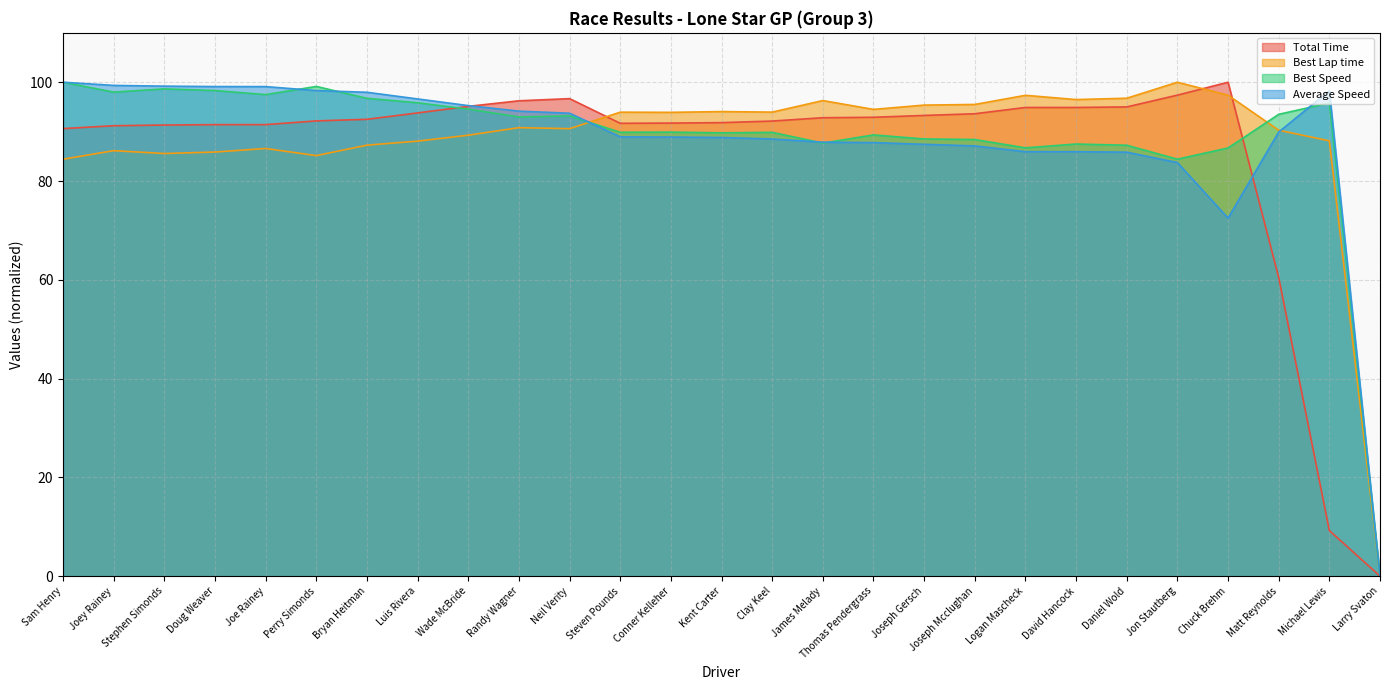

What is the difference between the maximum and minimum values in the Best Lap time series?

100.0